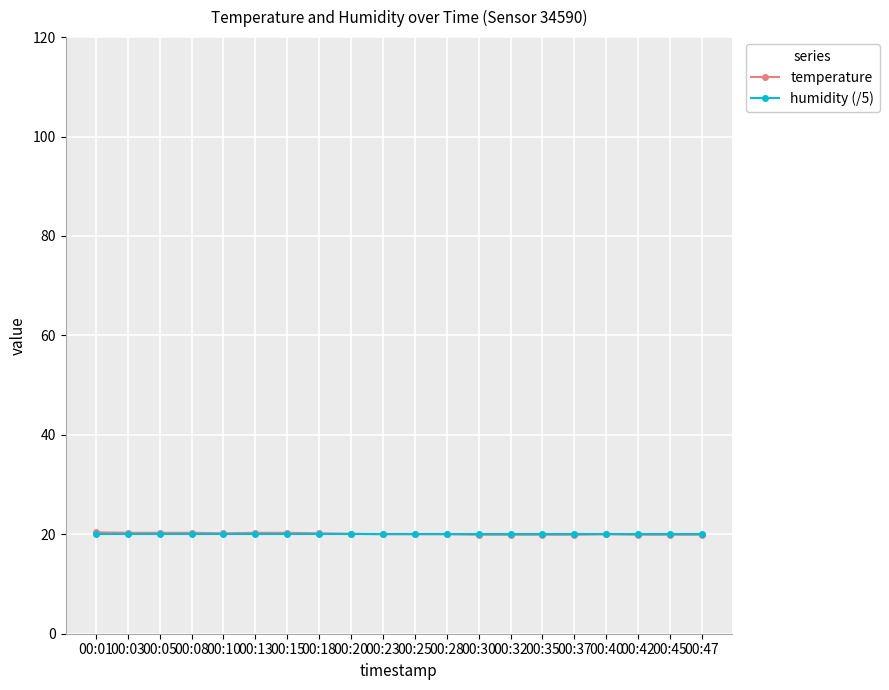

Which series has the largest range (max minus min)?

temperature